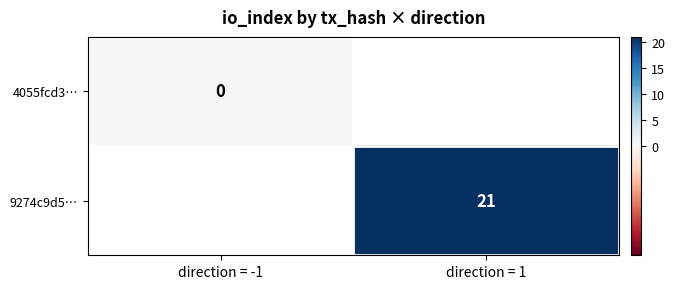

True or false: 9274c9d5… has a value of 21 at direction = 1.

True